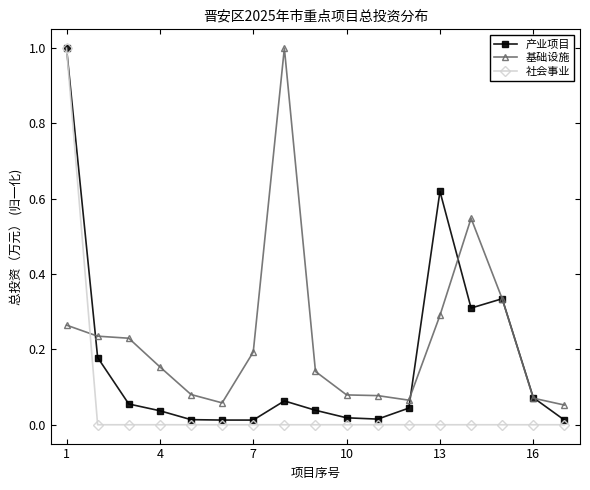

True or false: 基础设施 and 社会事业 intersect in this chart.

True